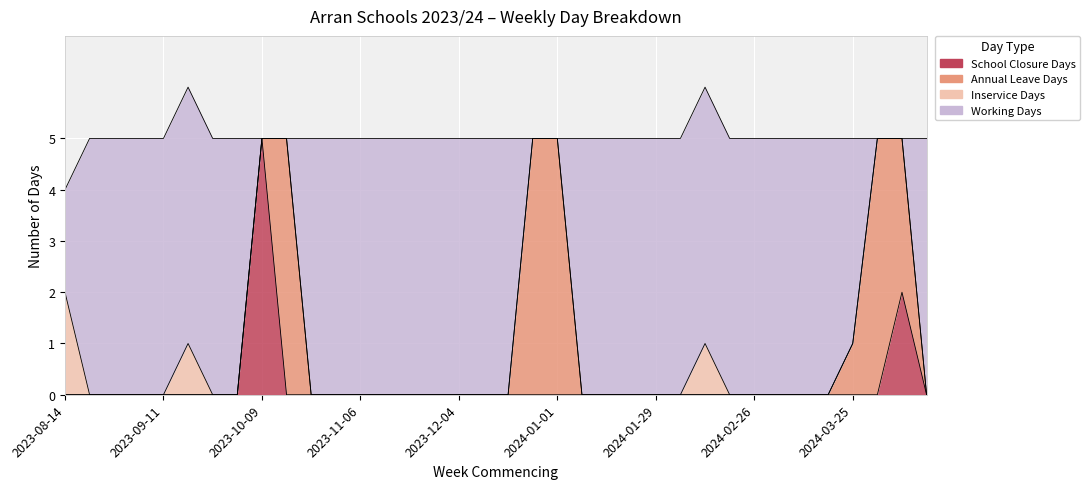

What is the difference between the maximum and minimum values in the School Closure Days series?

5